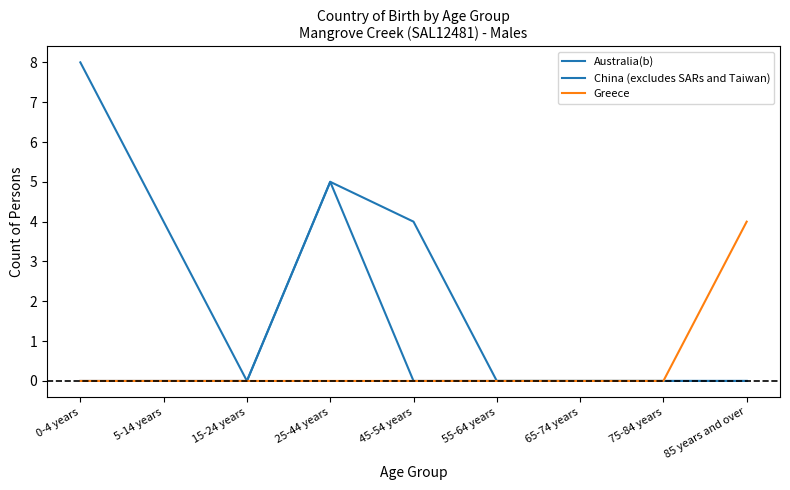

True or false: China (excludes SARs and Taiwan) and Greece cross at least once.

False